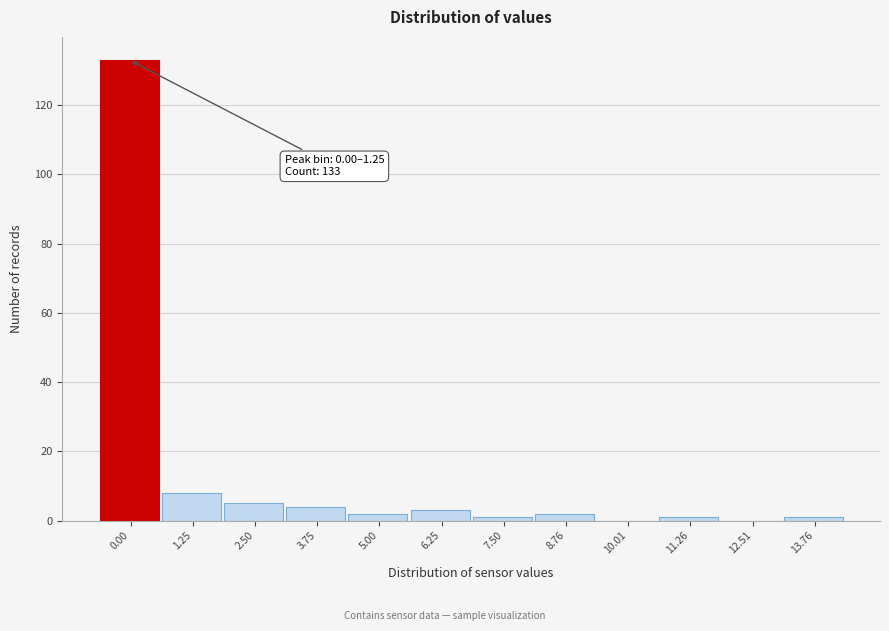

Reading left to right, list all the values displayed in this chart.

0.00=133	1.25=8	2.50=5	3.75=4	5.00=2	6.25=3	7.50=1	8.76=2	10.01=0	11.26=1	12.51=0	13.76=1